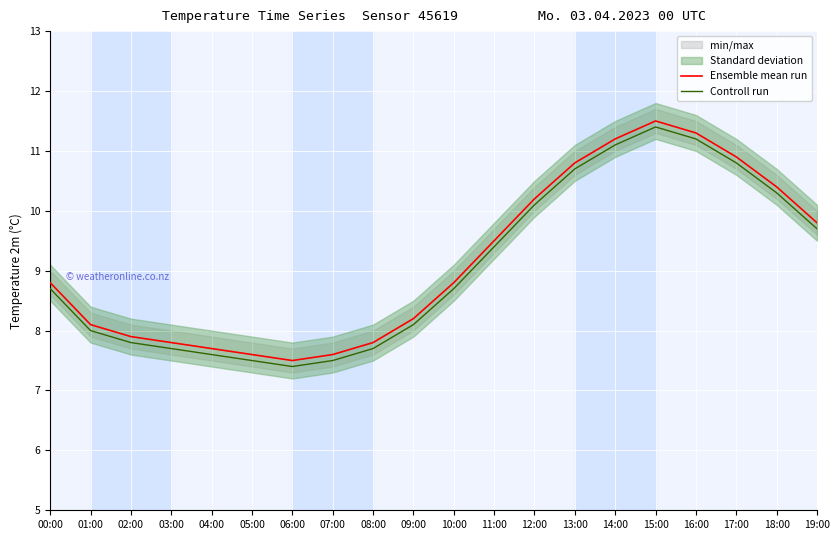

Reading left to right, transcribe all the data shown in this chart.

Ensemble mean run: 8.8	8.1	7.9	7.8	7.7	7.6	7.5	7.6	7.8	8.2	8.8	9.5	10.2	10.8	11.2	11.5	11.3	10.9	10.4	9.8
Controll run: 8.7	8.0	7.8	7.7	7.6	7.5	7.4	7.5	7.7	8.1	8.7	9.4	10.1	10.7	11.1	11.4	11.2	10.8	10.3	9.7